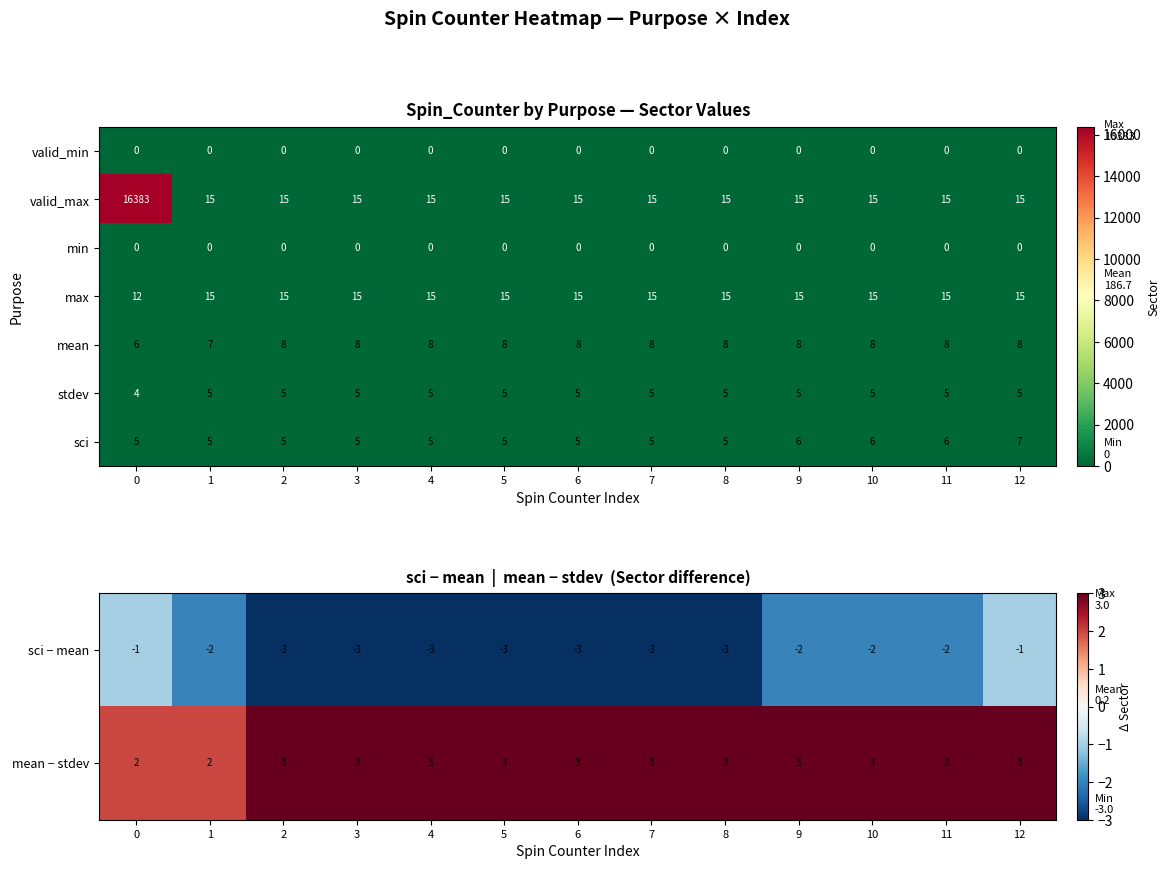

What value does the stdev series have at 2?

5